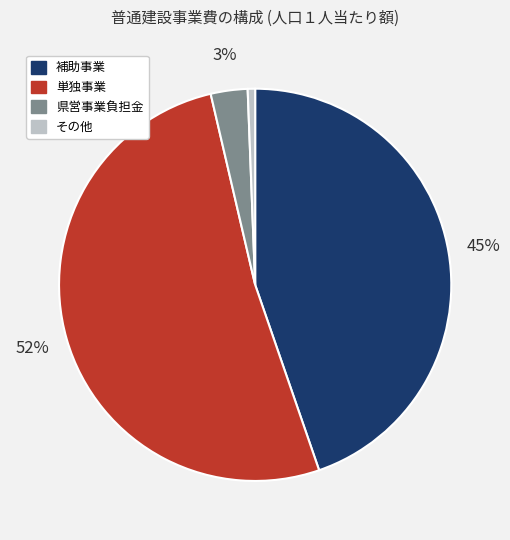

Which slice is the smallest?

その他